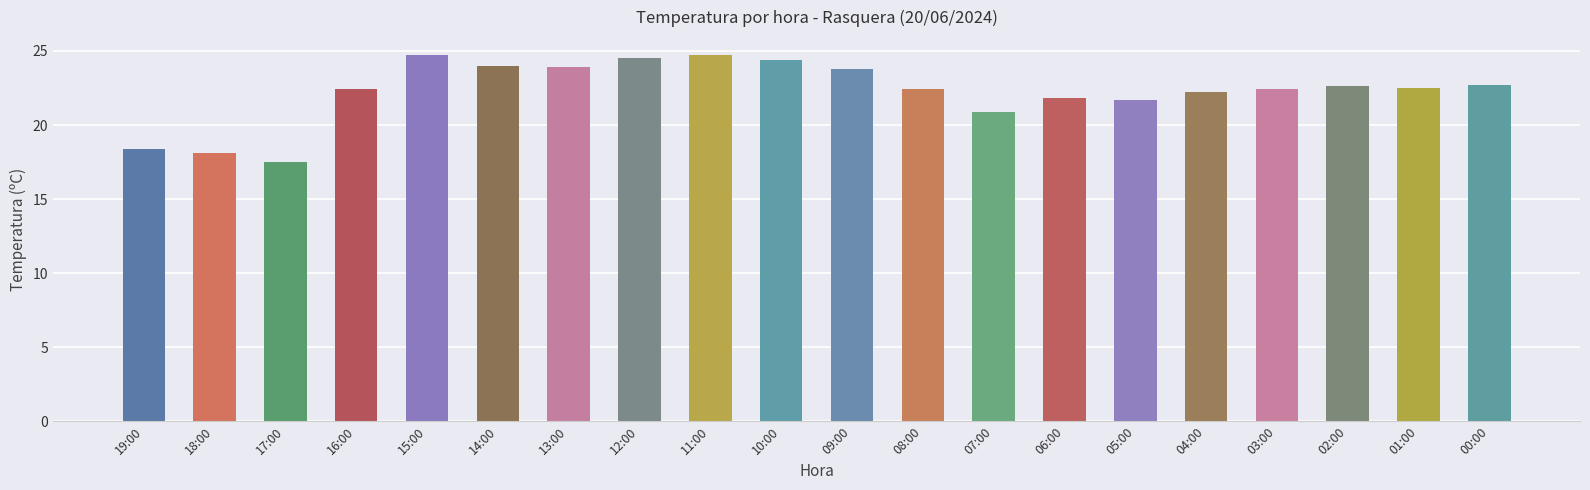

What is the difference between the values at 04:00 and 18:00?

4.1